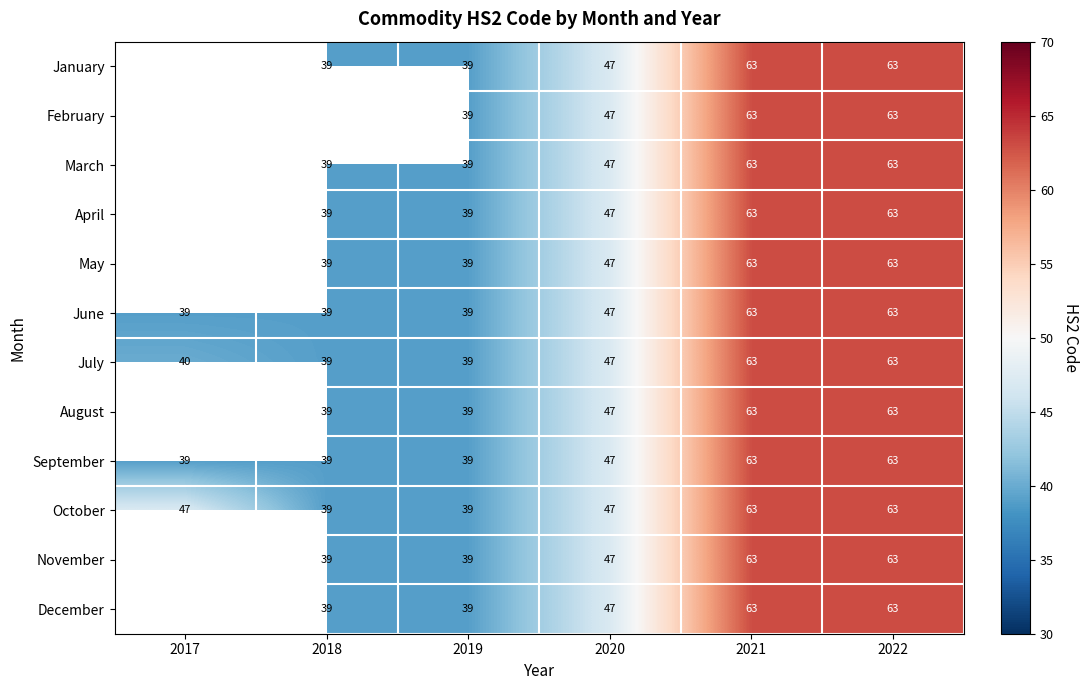

The February series shows 39.0 at 2019. True or false?

True